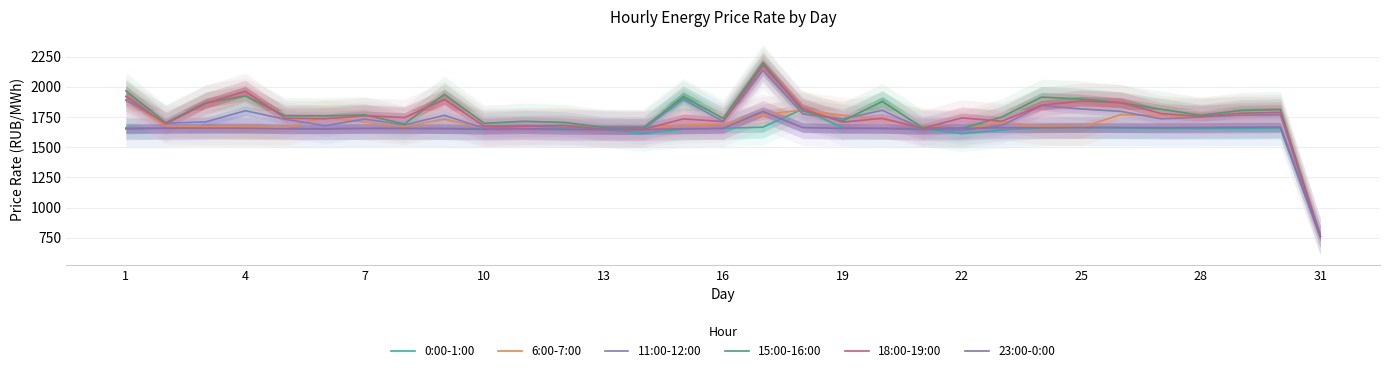

True or false: 11:00-12:00 has more than 1 points higher than both neighbors.

True